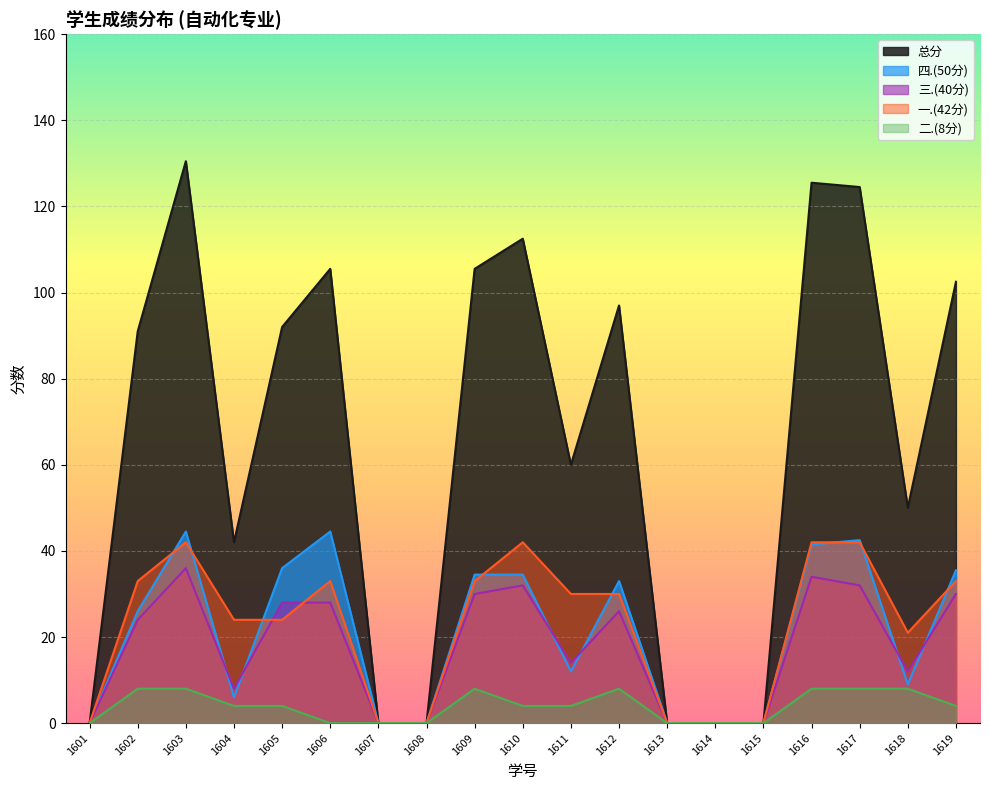

What is the value of the 一.(42分) point at the 5th from the left?

24.0